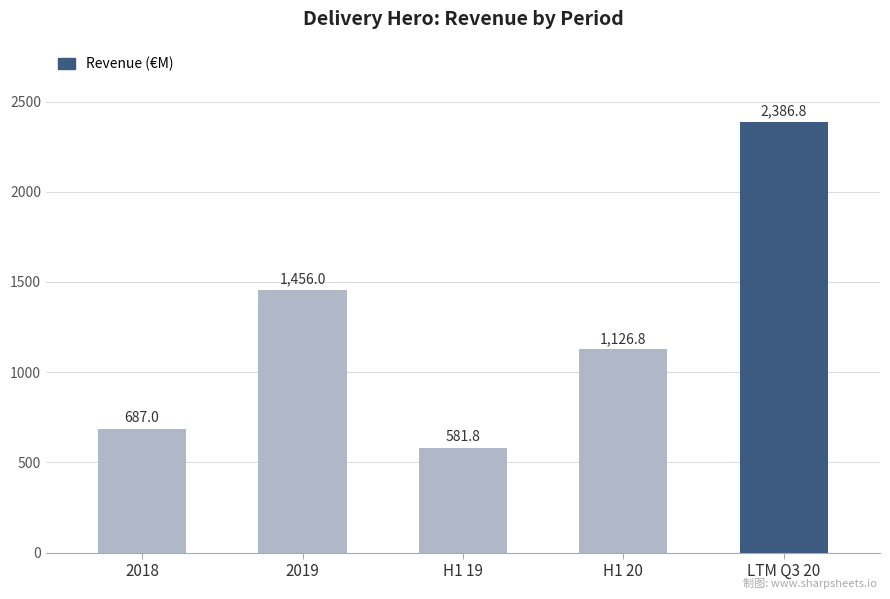

What is the minimum value shown in the chart?

581.8